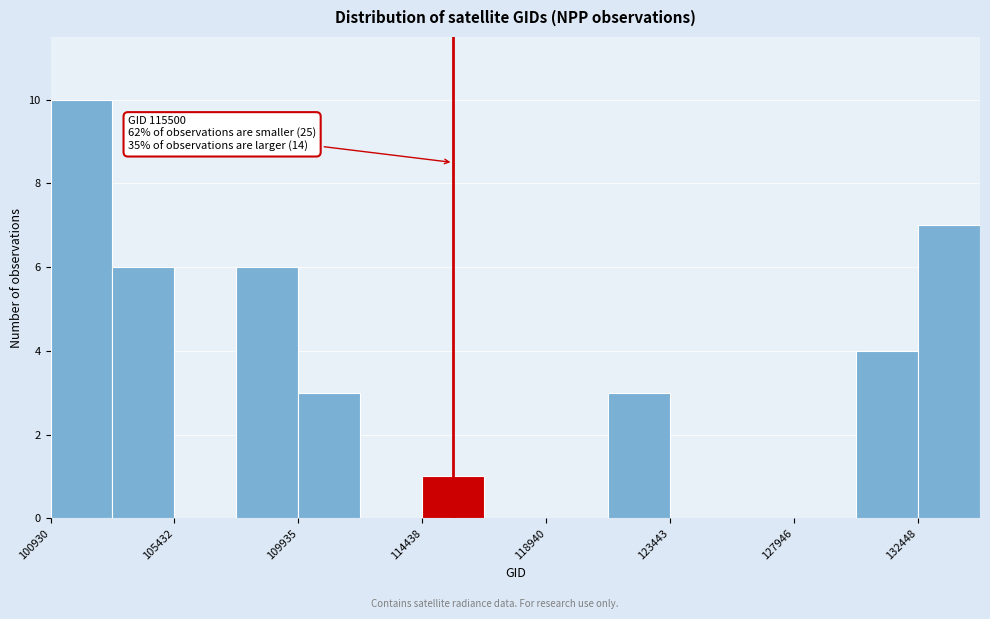

Over which range of the x-axis is the bar tallest?

101000 to 103000